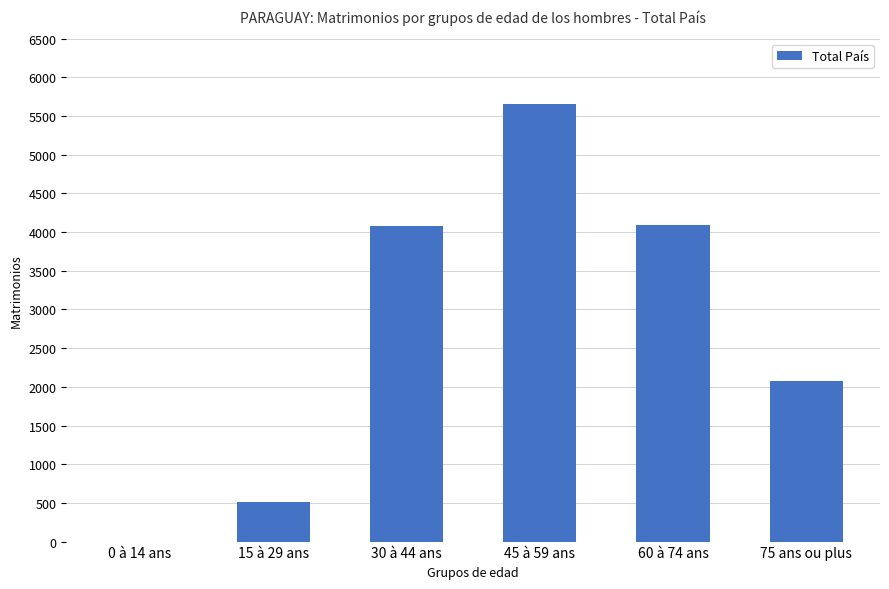

What is the sum of all values?

16426